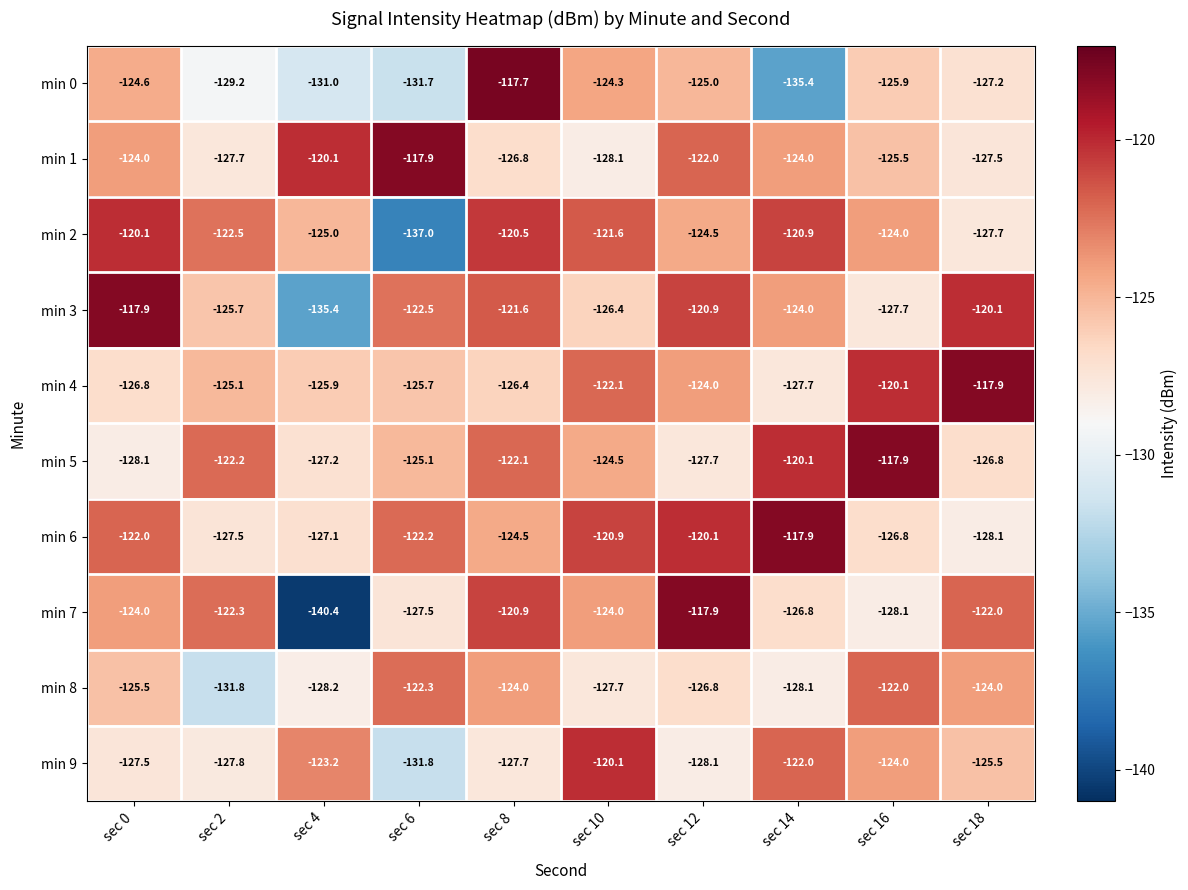

What is the maximum value shown in the chart?

-117.7